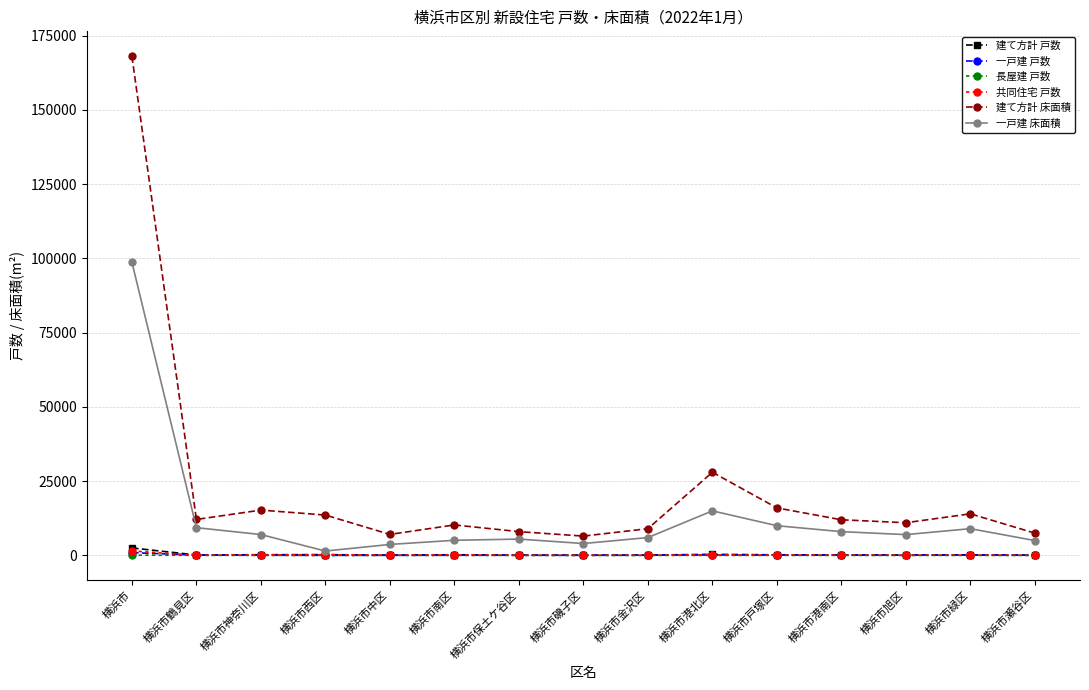

In 共同住宅 戸数, how many points are higher than both neighbors (excluding endpoints)?

4